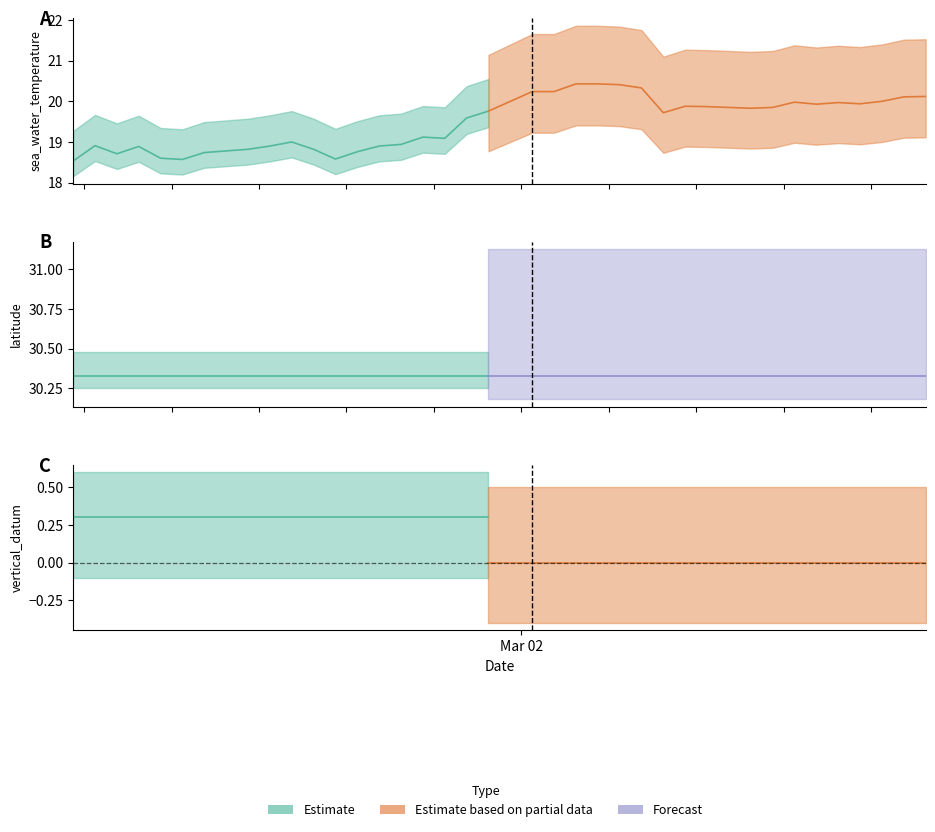

True or false: latitude and sea_water_temperature intersect in this chart.

False